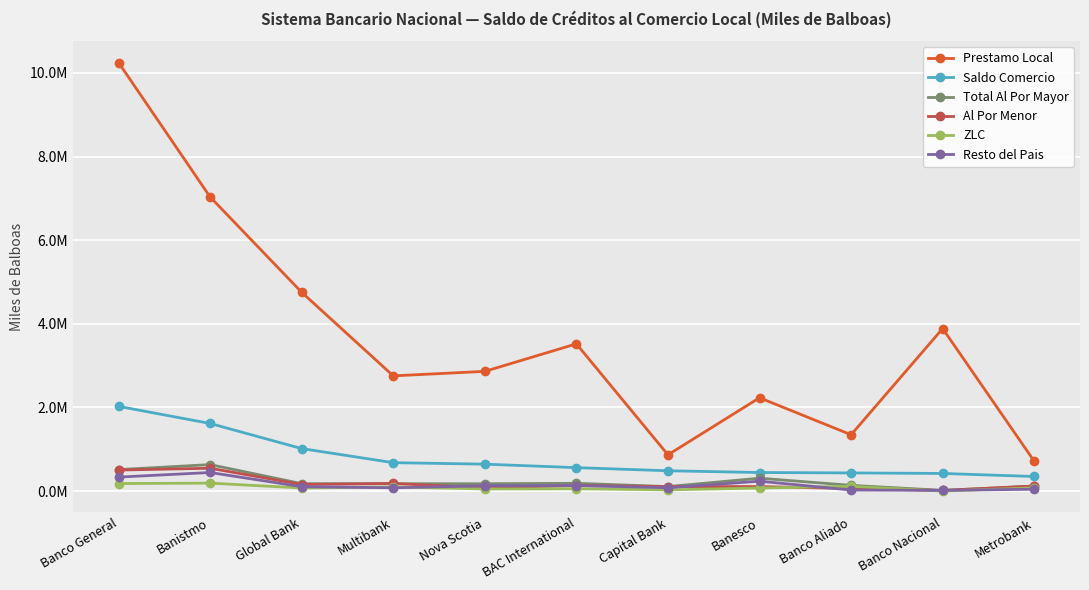

Which series has the widest spread of values?

Prestamo Local